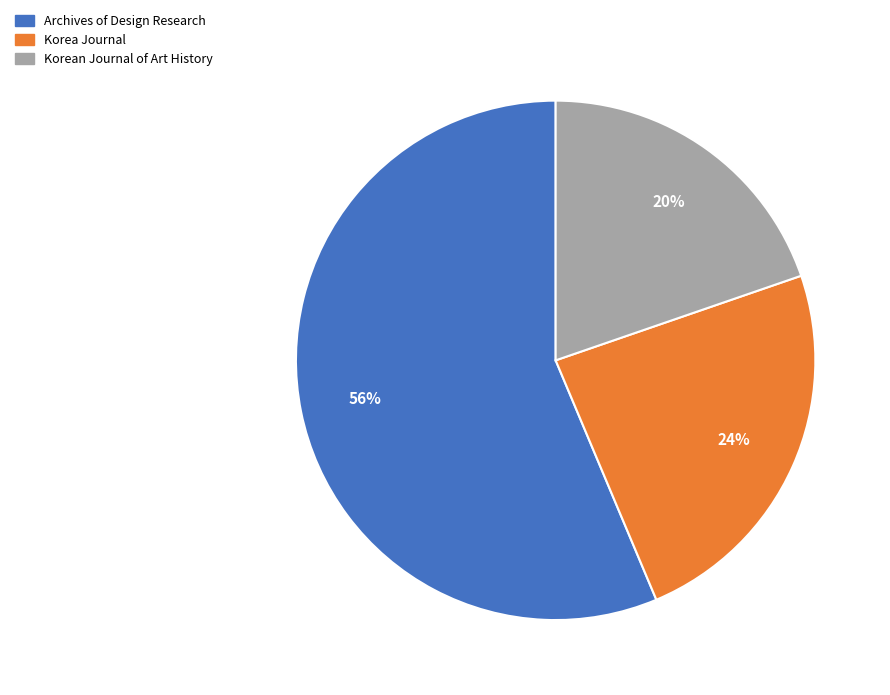

To the nearest percent, what is the combined percentage of Archives of Design Research and Korean Journal of Art History?

76%